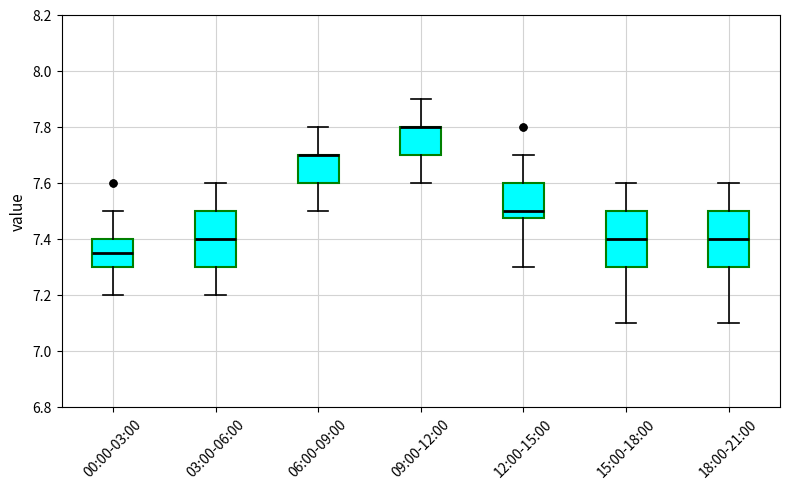

Where does the lower whisker of the box for 15:00-18:00 end on the y-axis? The values are not printed on the chart, so give them approximately, as read against the axis.

7.10